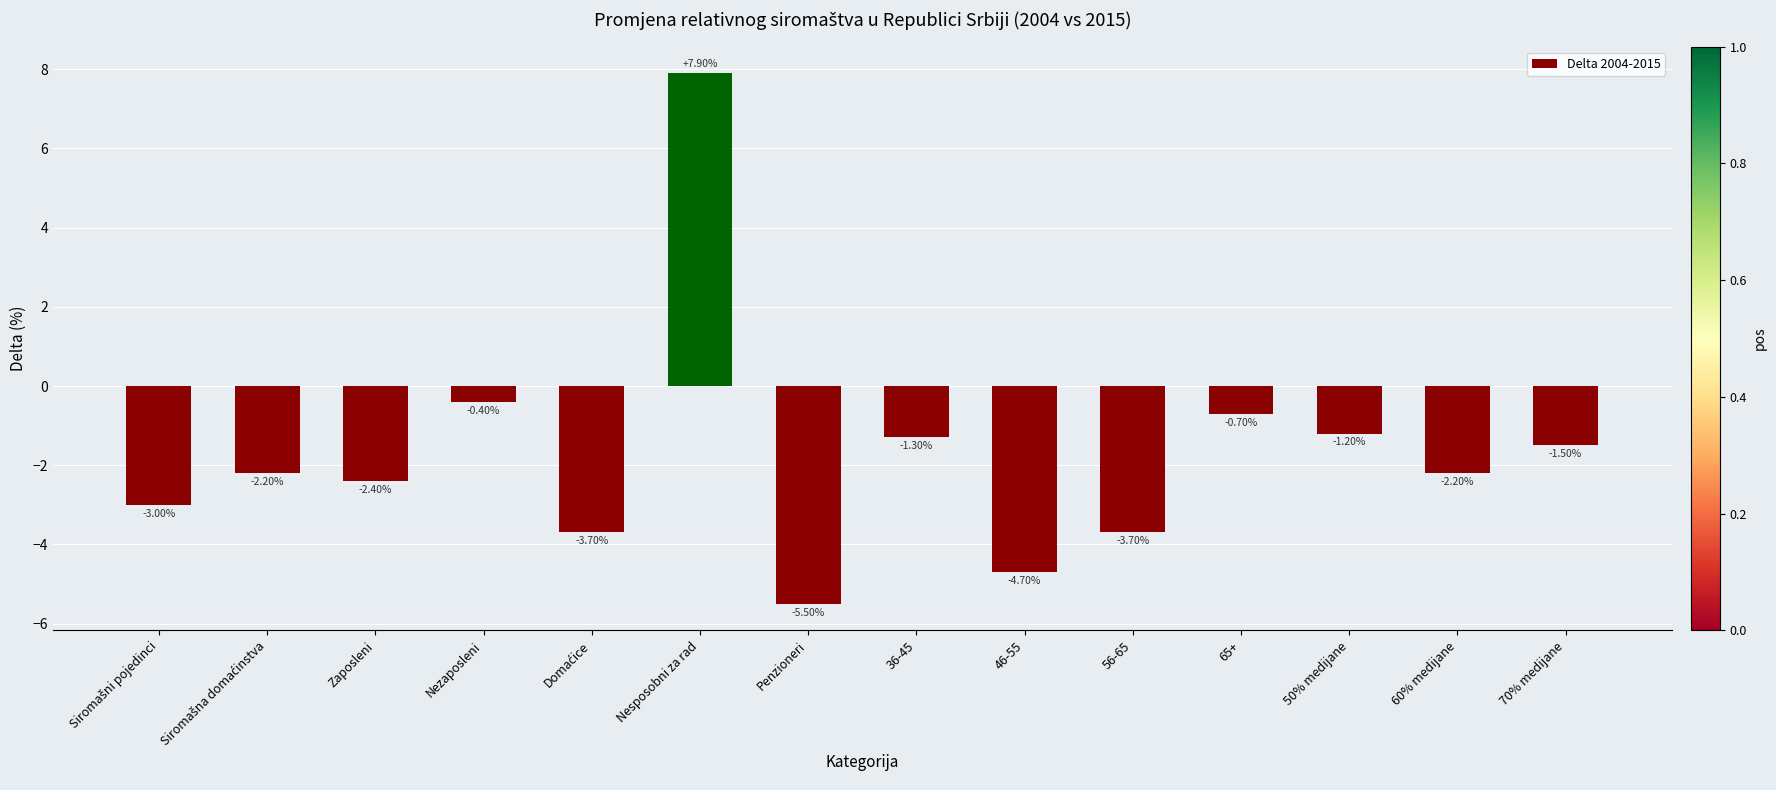

What is the label of the 12th bar from the right?

Zaposleni